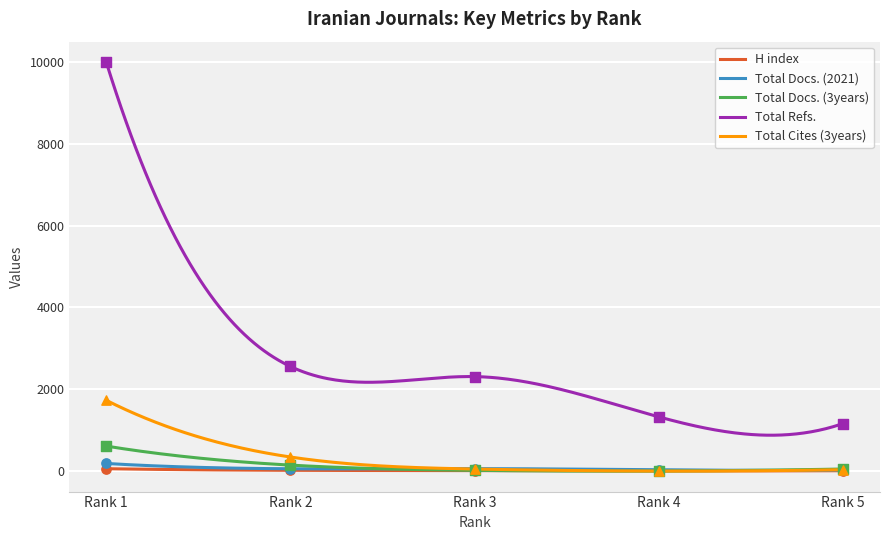

At which category is the sum across all series the highest?

Rank 1